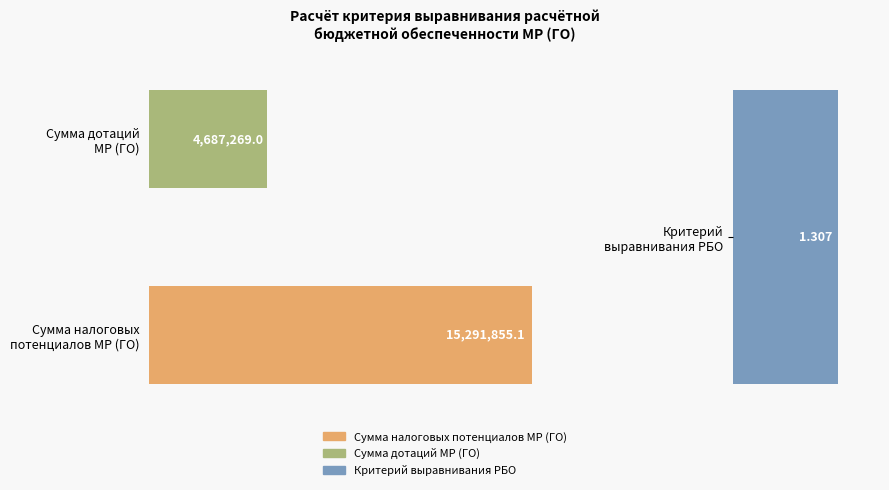

What is the average value?

6659708.5